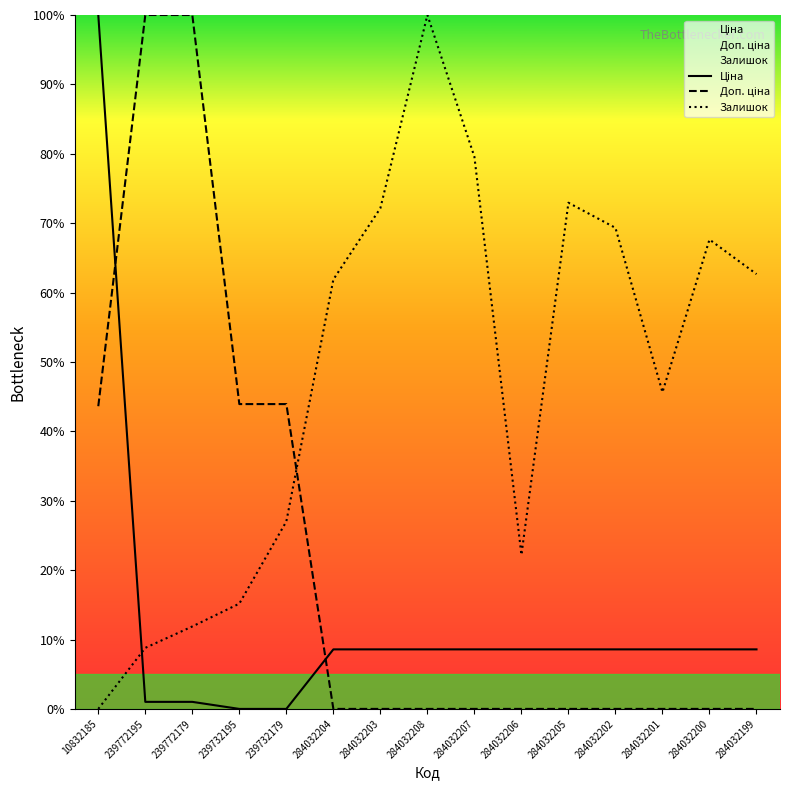

At which label does Залишок reach its peak?

284032208